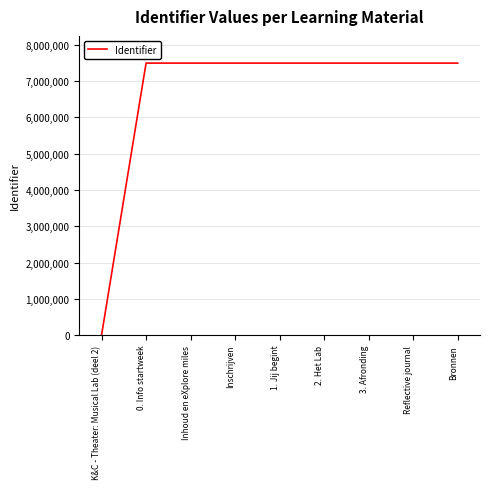

What is the difference between the maximum and minimum values?

7497303